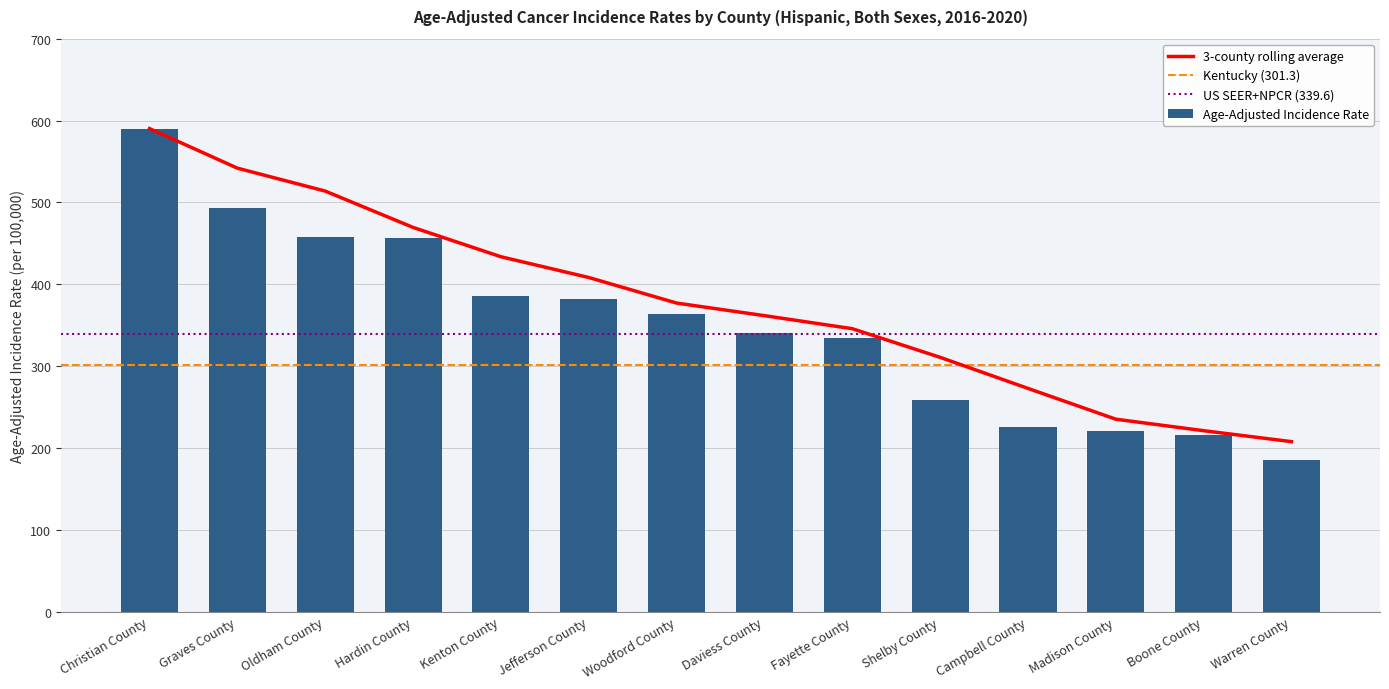

Reading left to right, transcribe all the data shown in this chart.

590.2	493.5	457.8	457.0	386.0	381.7	363.3	339.8	333.9	258.3	225.9	221.0	216.2	185.7